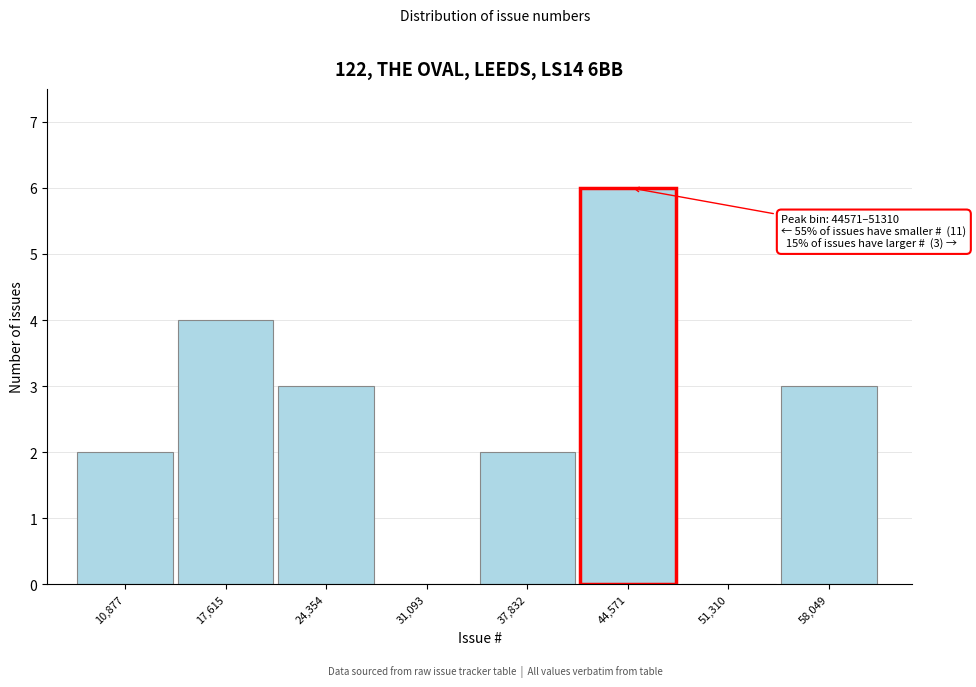

Reading left to right, transcribe all the data shown in this chart.

10,877=2	17,615=4	24,354=3	31,093=0	37,832=2	44,571=6	51,310=0	58,049=3